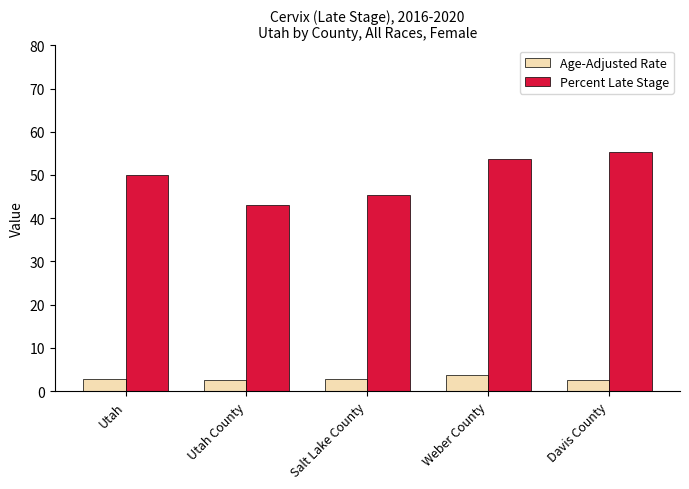

How many bars are there in each group?

2